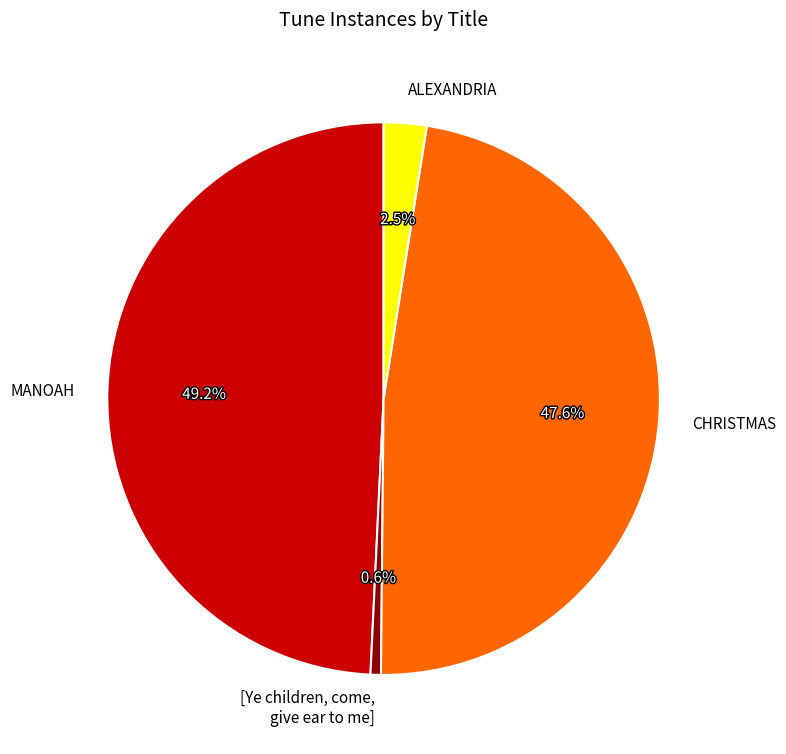

What is the ratio of the value at CHRISTMAS to the value at ALEXANDRIA?

19.0